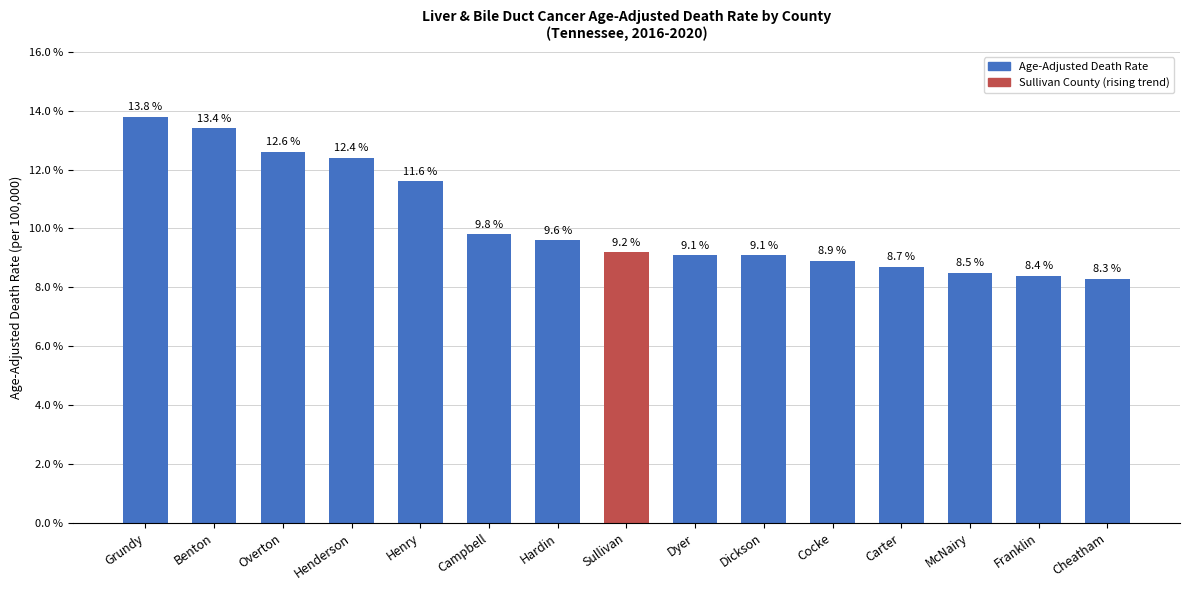

True or false: the data shows 3.8 at Hardin.

False